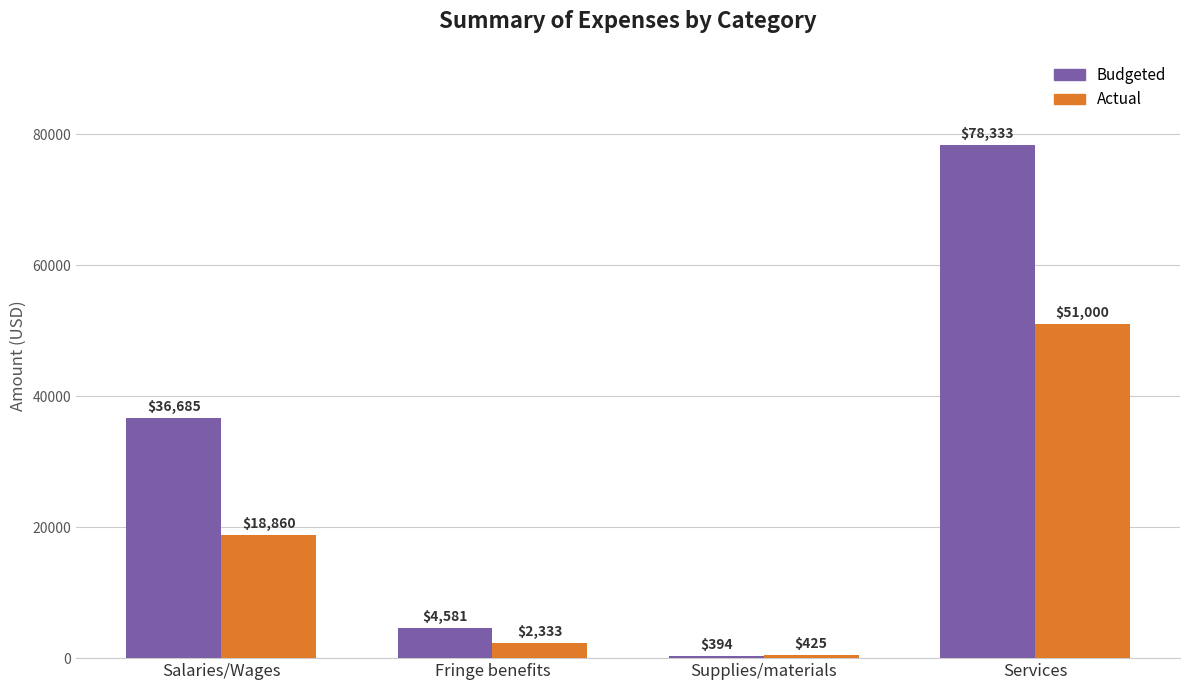

Which series has the largest range (max minus min)?

Budgeted